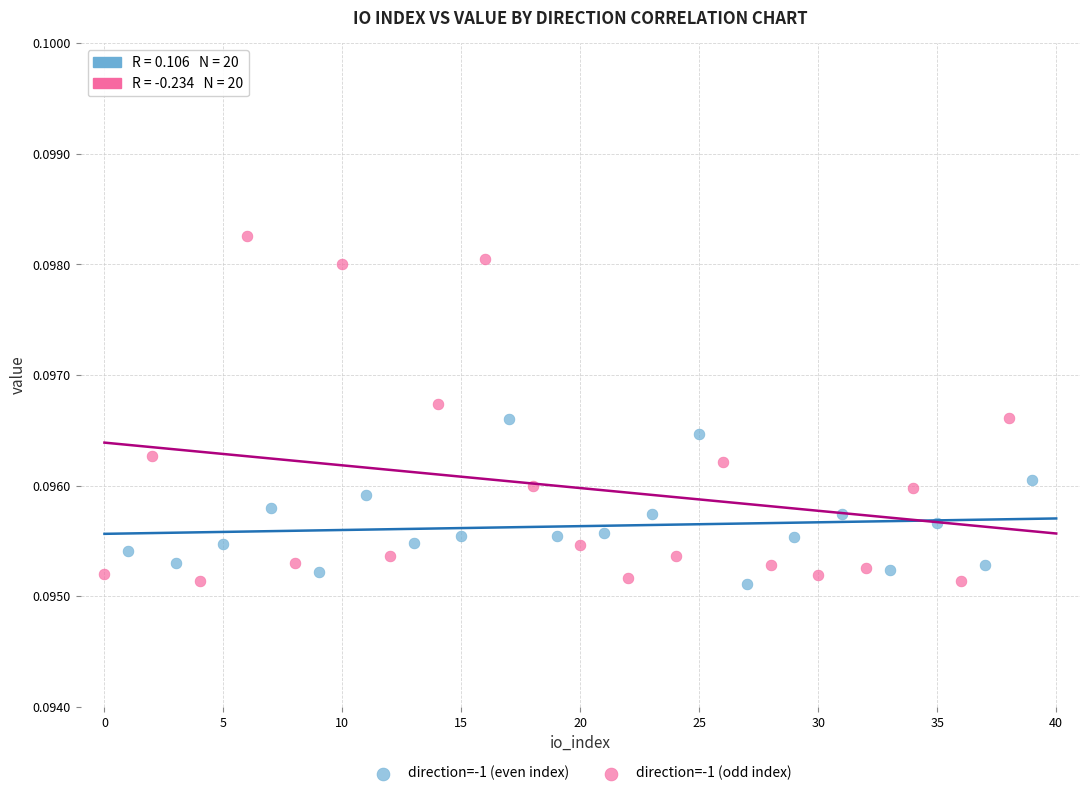

What are all the series names shown in the legend?

direction=-1 (even index), direction=-1 (odd index)